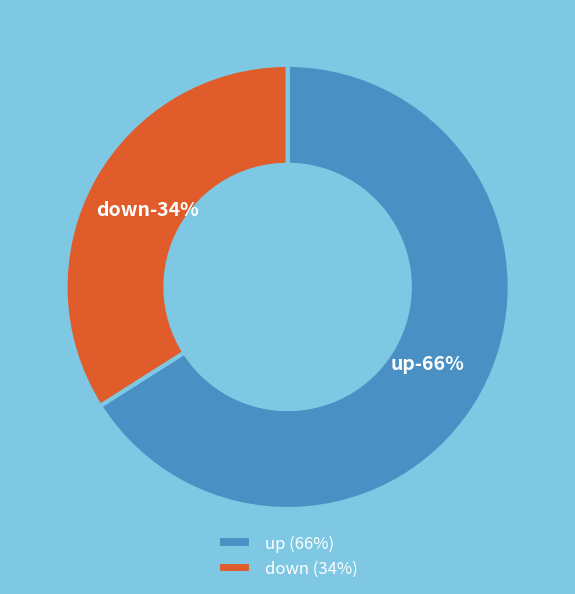

The down slice represents 34% of the pie. True or false?

True